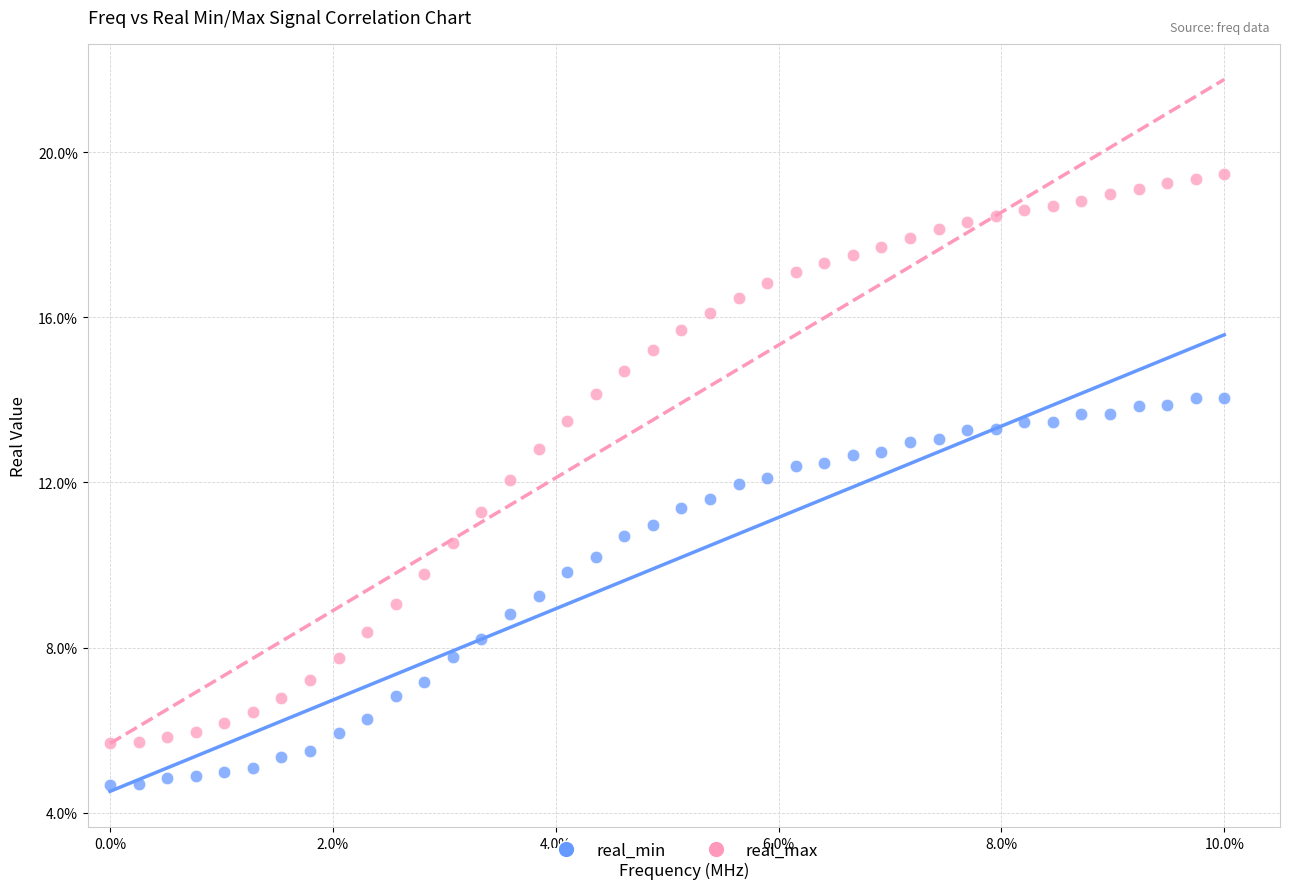

Which series contains the lowest Y value?

real_min